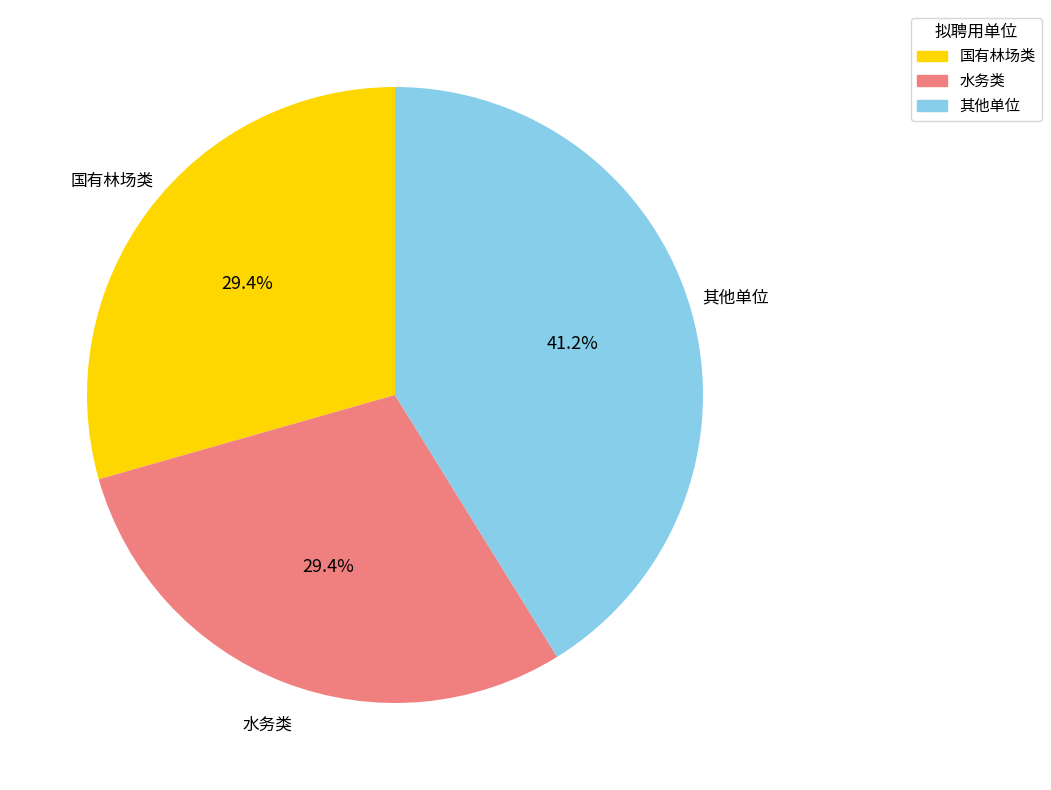

Does any single category account for the majority?

No